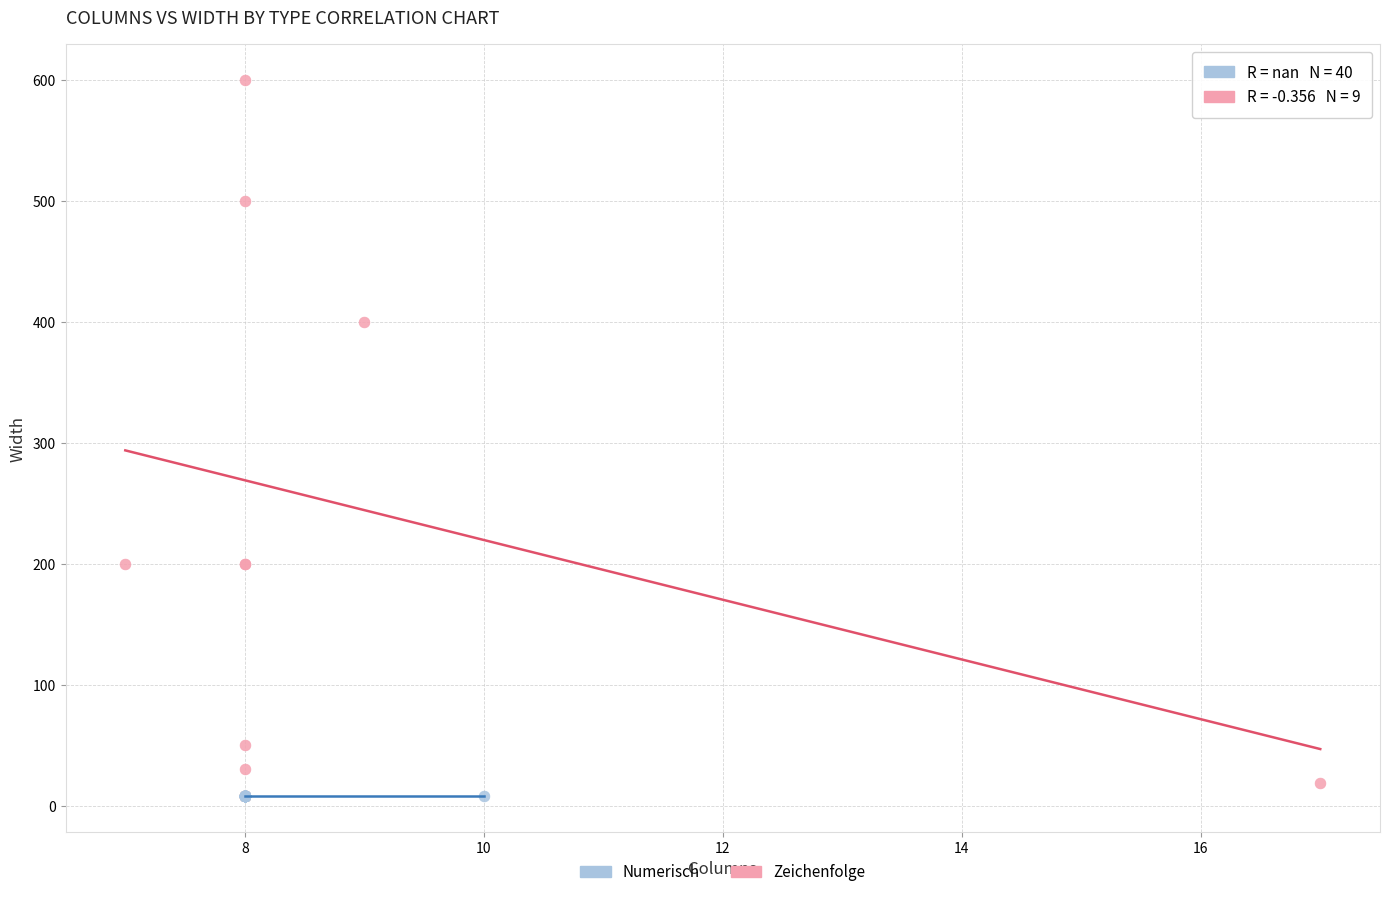

Which series reaches the maximum Y coordinate?

Zeichenfolge